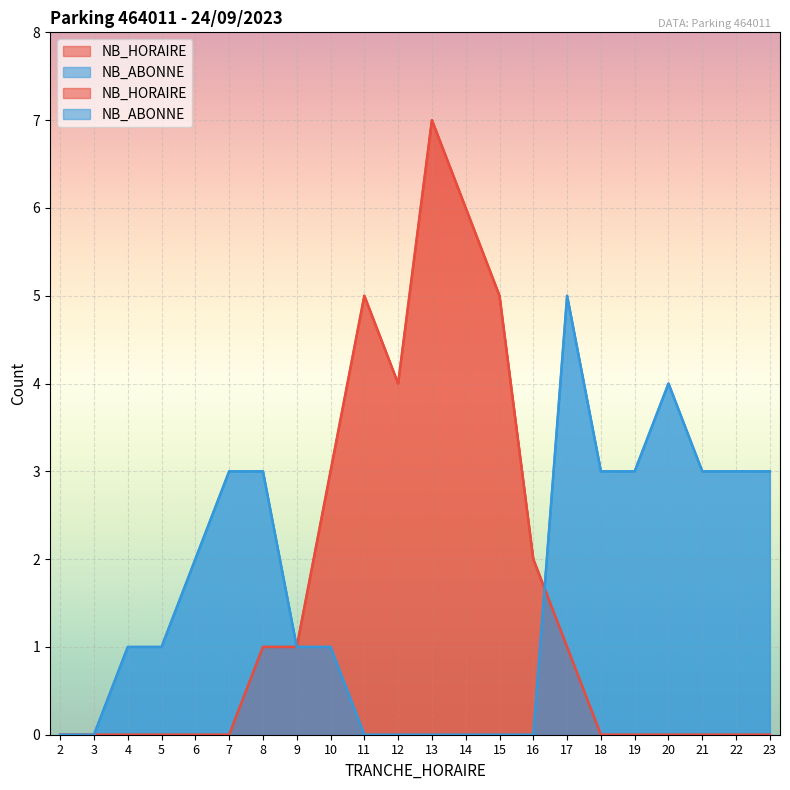

What is the sum of the NB_HORAIRE values at 13 and 14?

13